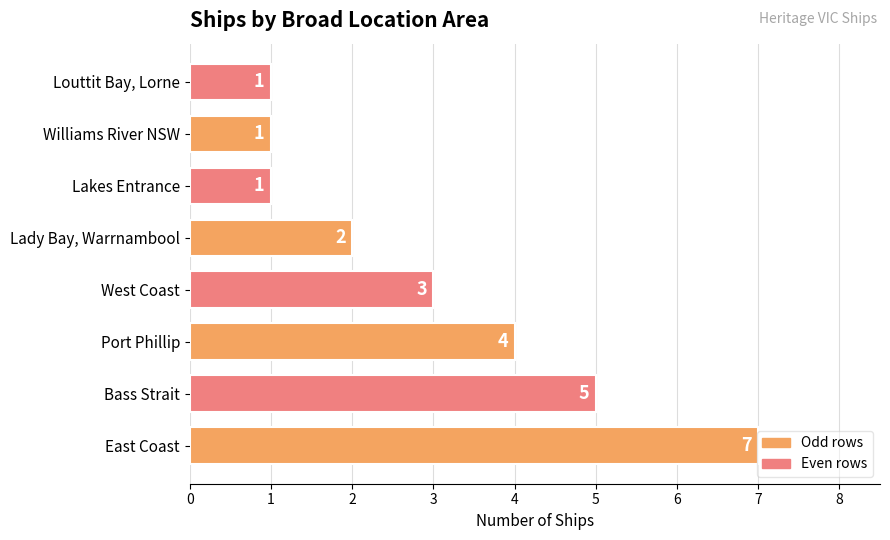

What is the sum of all values?

24